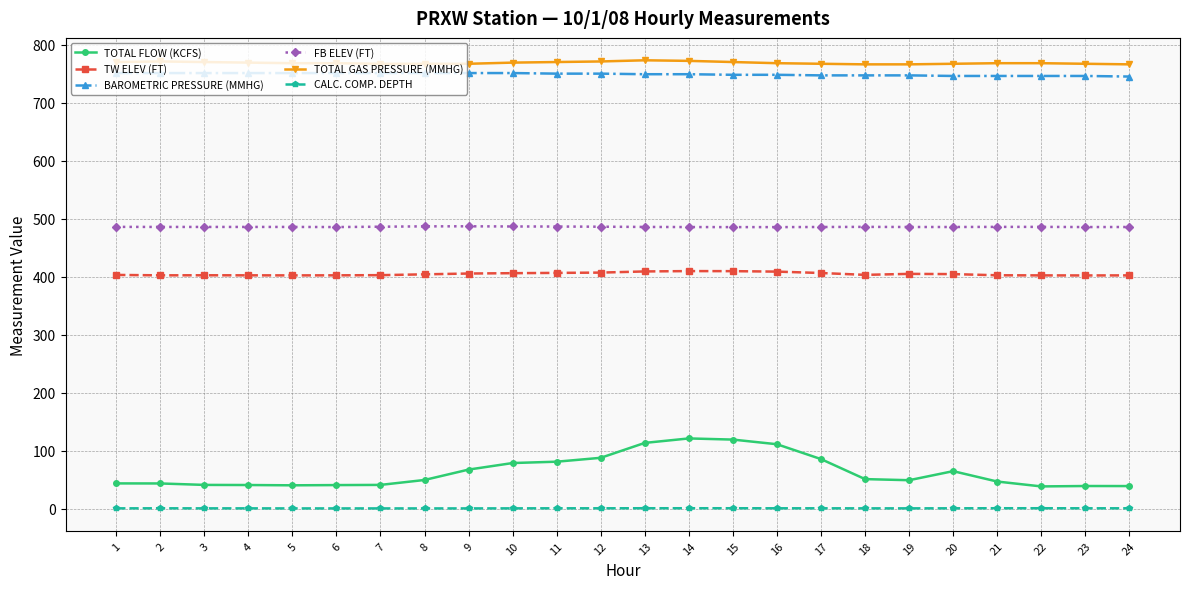

What is the highest value of the TOTAL GAS PRESSURE (MMHG) series?

773.0